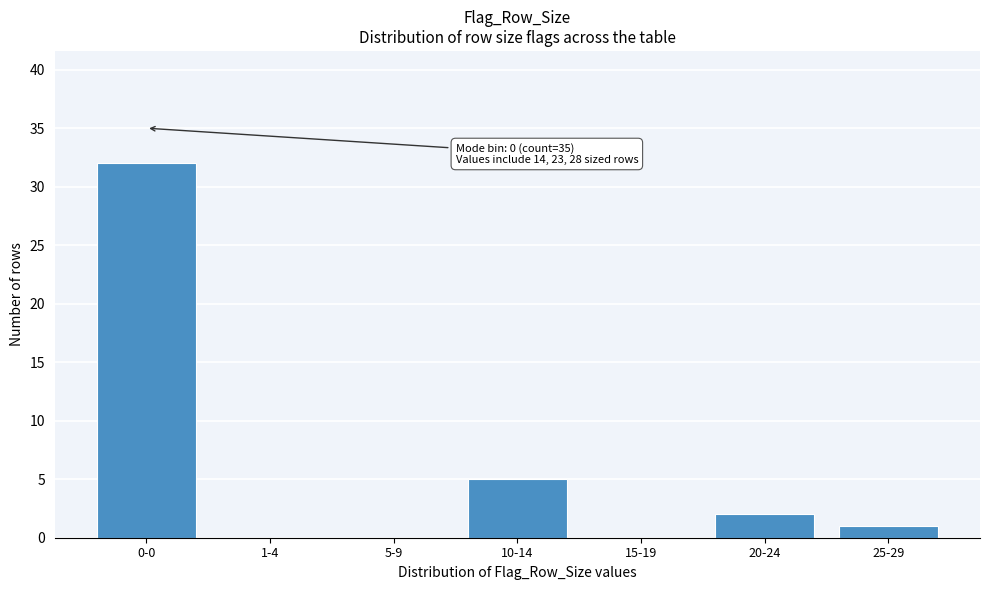

Reading right to left, what are all the values shown in this chart?

25-29=1	20-24=2	15-19=0	10-14=5	5-9=0	1-4=0	0-0=32